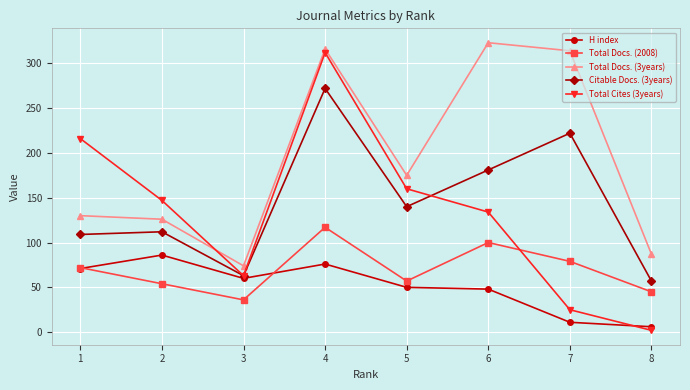

Where is Citable Docs. (3years) nearest to the value 164?

6